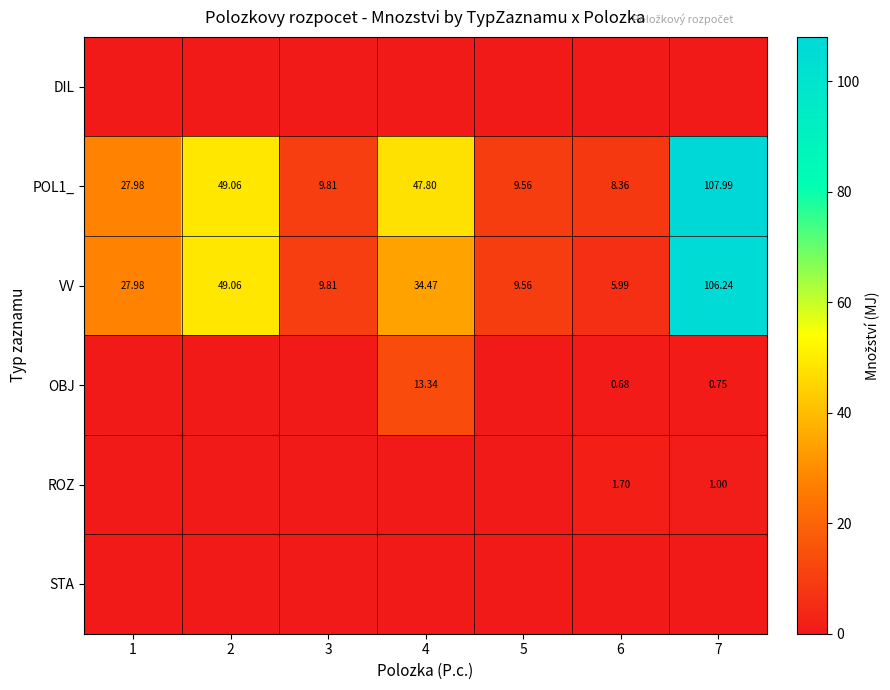

How many values in the VV series exceed 27?

4